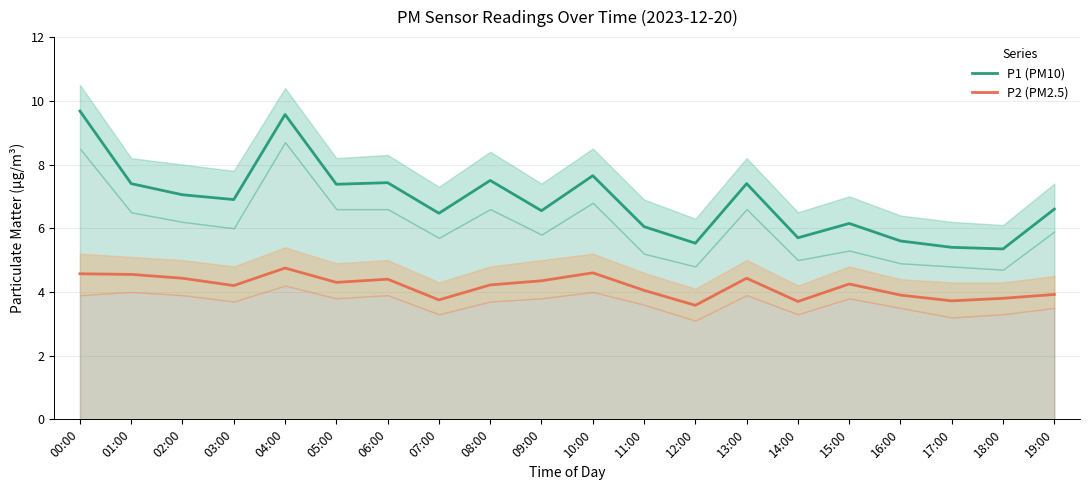

Rank the series at 12:00 from highest to lowest value.

P1 (PM10), P2 (PM2.5)